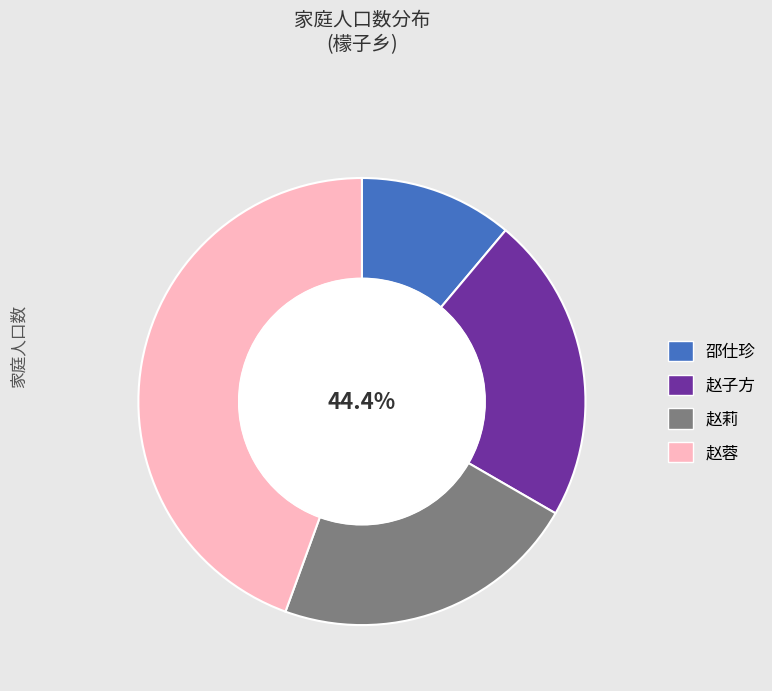

Does 赵子方 account for over 50% of the chart?

No